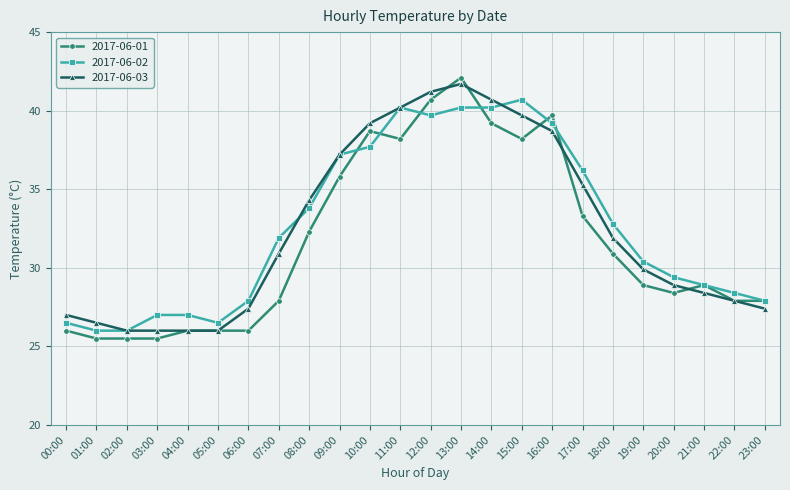

True or false: 2017-06-01 and 2017-06-02 intersect in this chart.

True